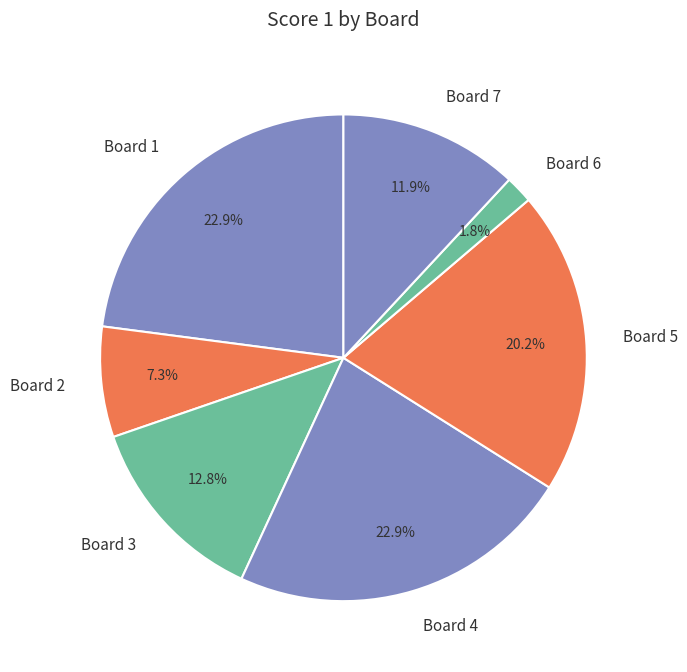

What is the smallest slice in the pie chart?

Board 6